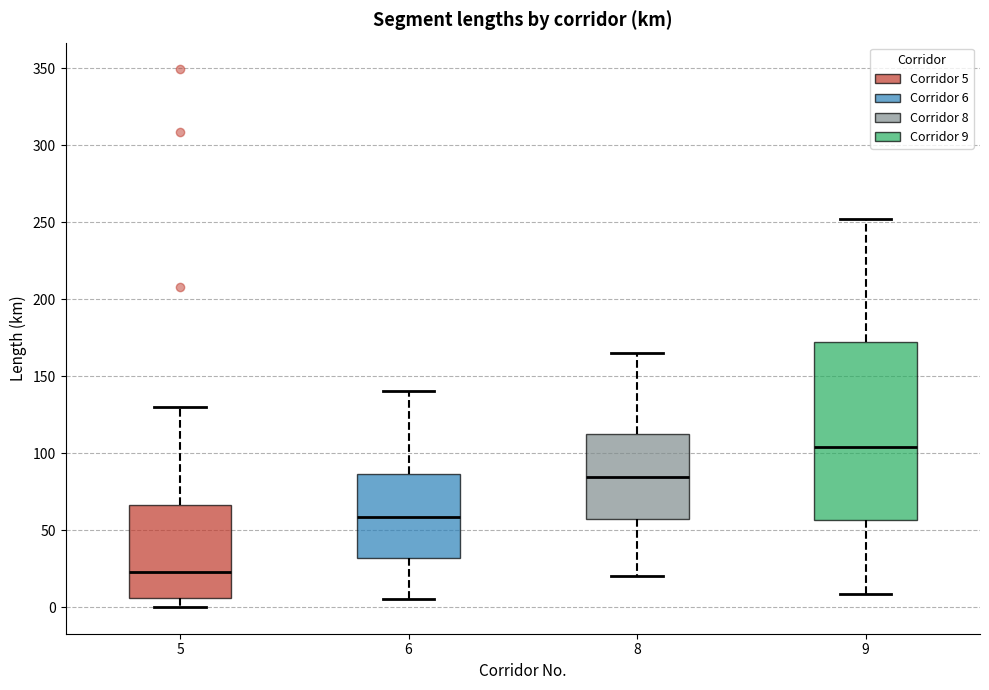

Which box is the tallest, from its lower edge to its upper edge?

9